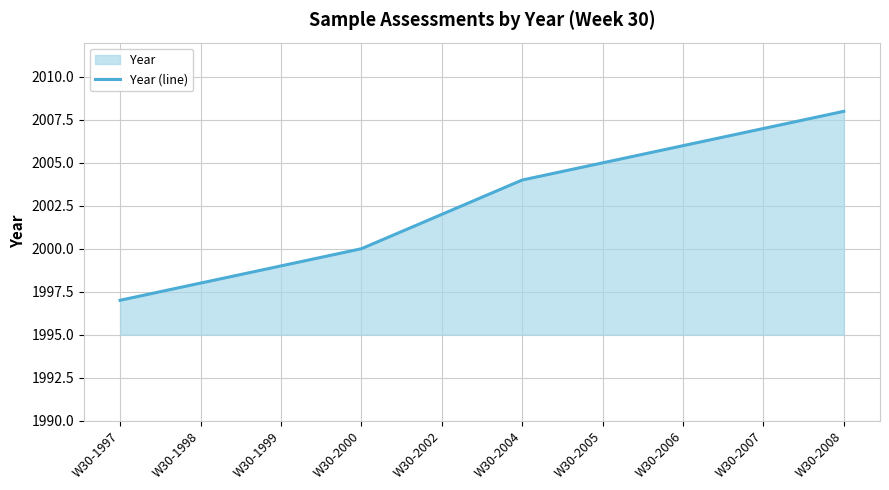

What is the average value?

2003